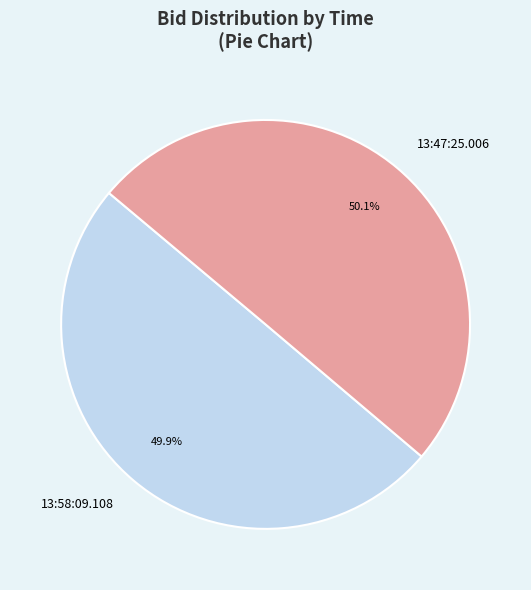

Count the number of slices in the pie.

2